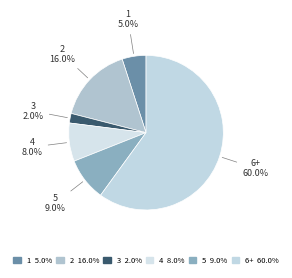

The 2 slice represents 24% of the pie. True or false?

False